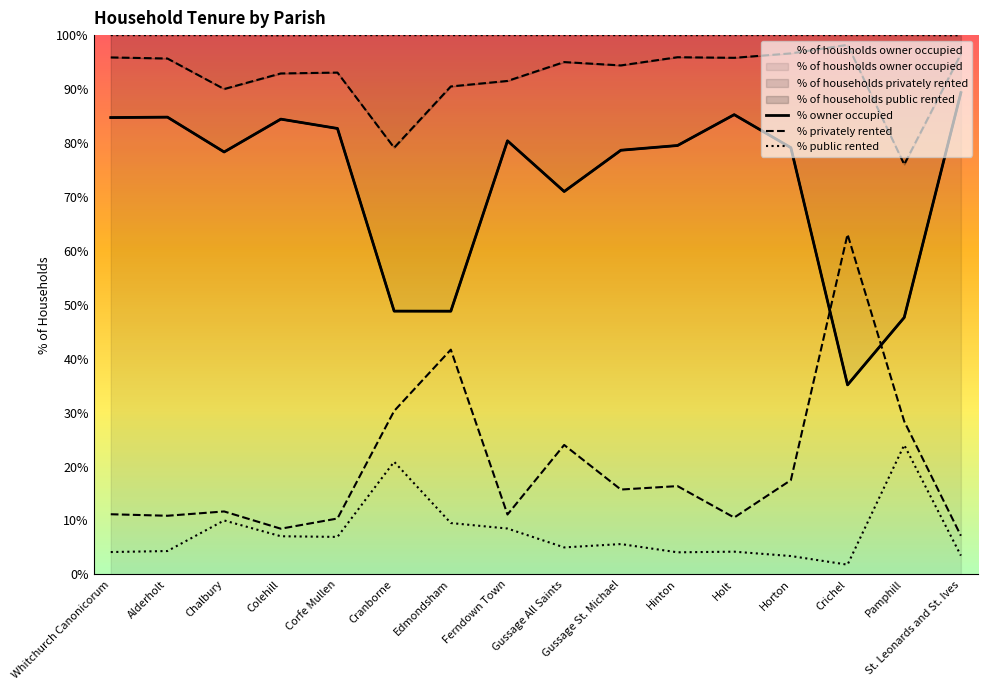

In % public rented, how many points are higher than both neighbors (excluding endpoints)?

5